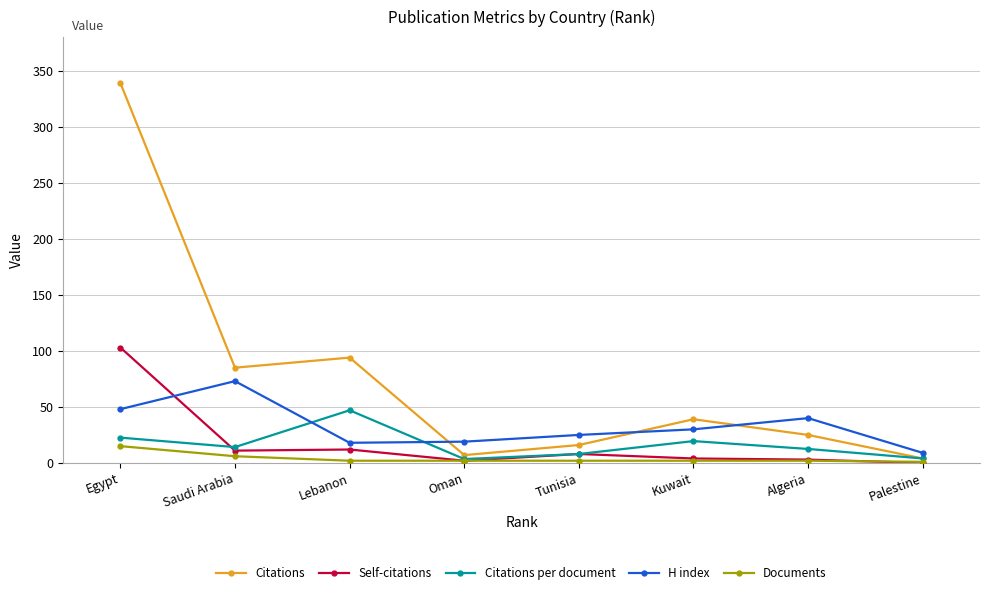

What is the label of the 3rd point from the left?

Lebanon